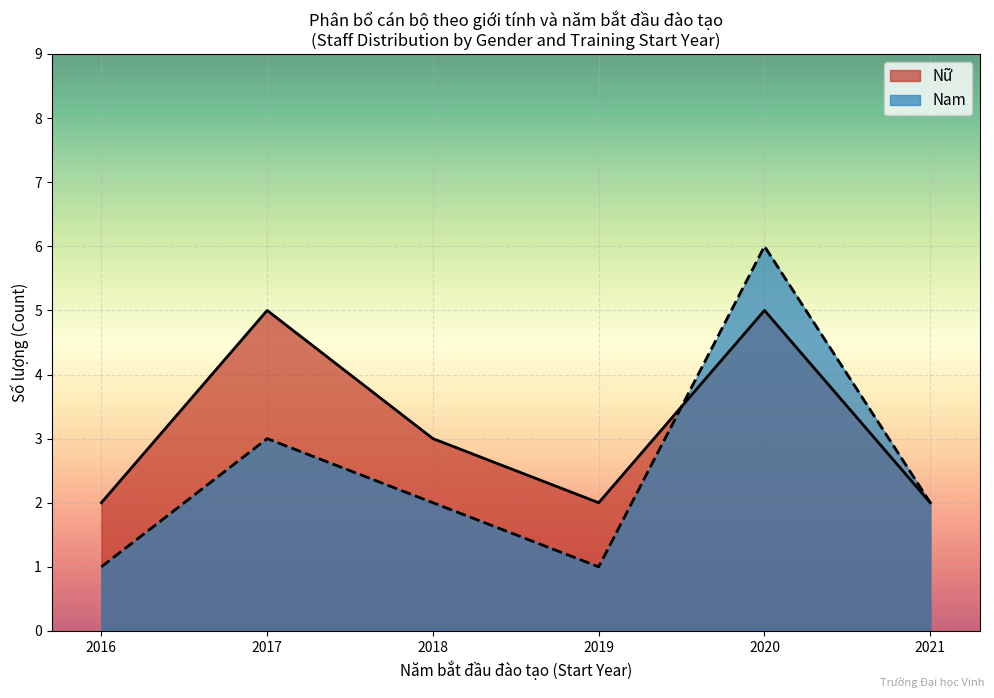

Which series has the widest spread of values?

Nam